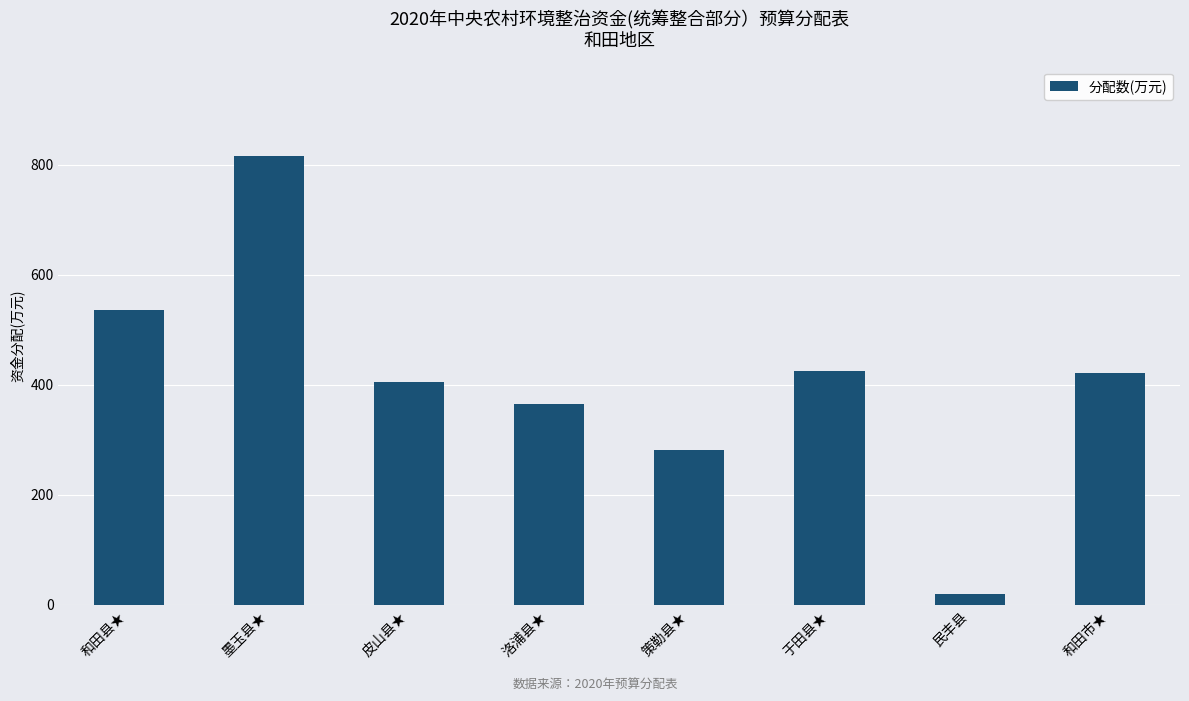

Reading right to left, transcribe all the data shown in this chart.

和田市★=420.6	民丰县=19.4	于田县★=425.0	策勒县★=280.7	洛浦县★=365.2	皮山县★=404.8	墨玉县★=814.9	和田县★=536.8